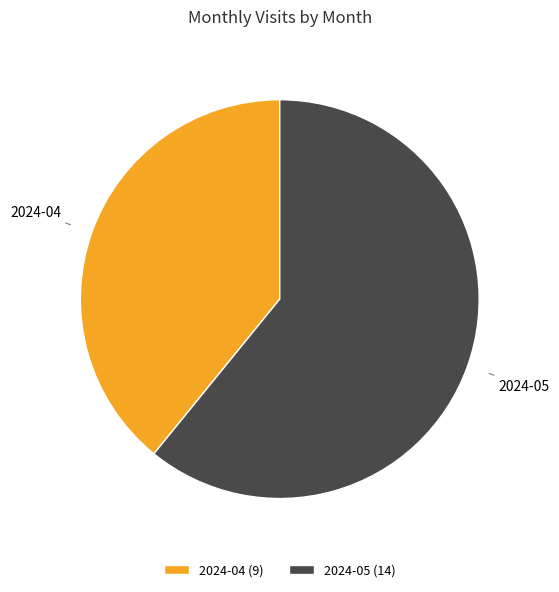

Which has a higher value, 2024-05 or 2024-04?

2024-05